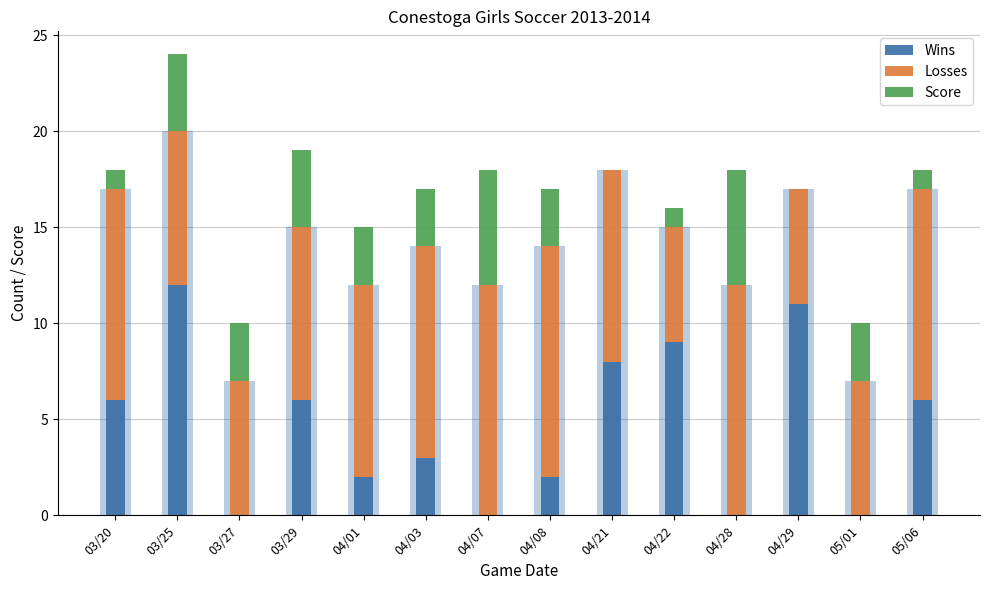

What is the label of the 14th bar from the right?

03/20